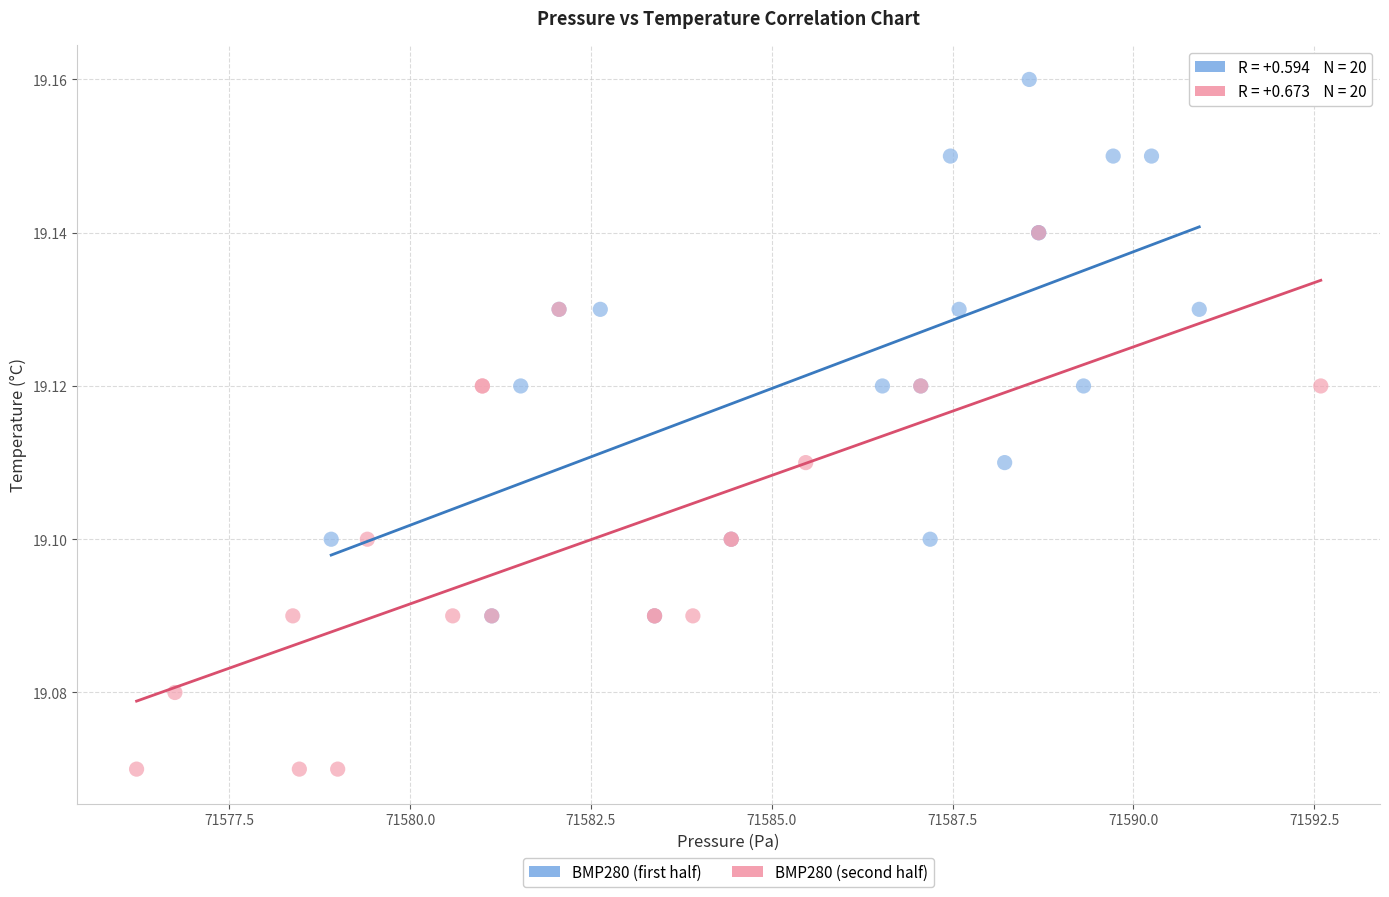

Which series reaches the minimum Y coordinate?

BMP280 (second half)